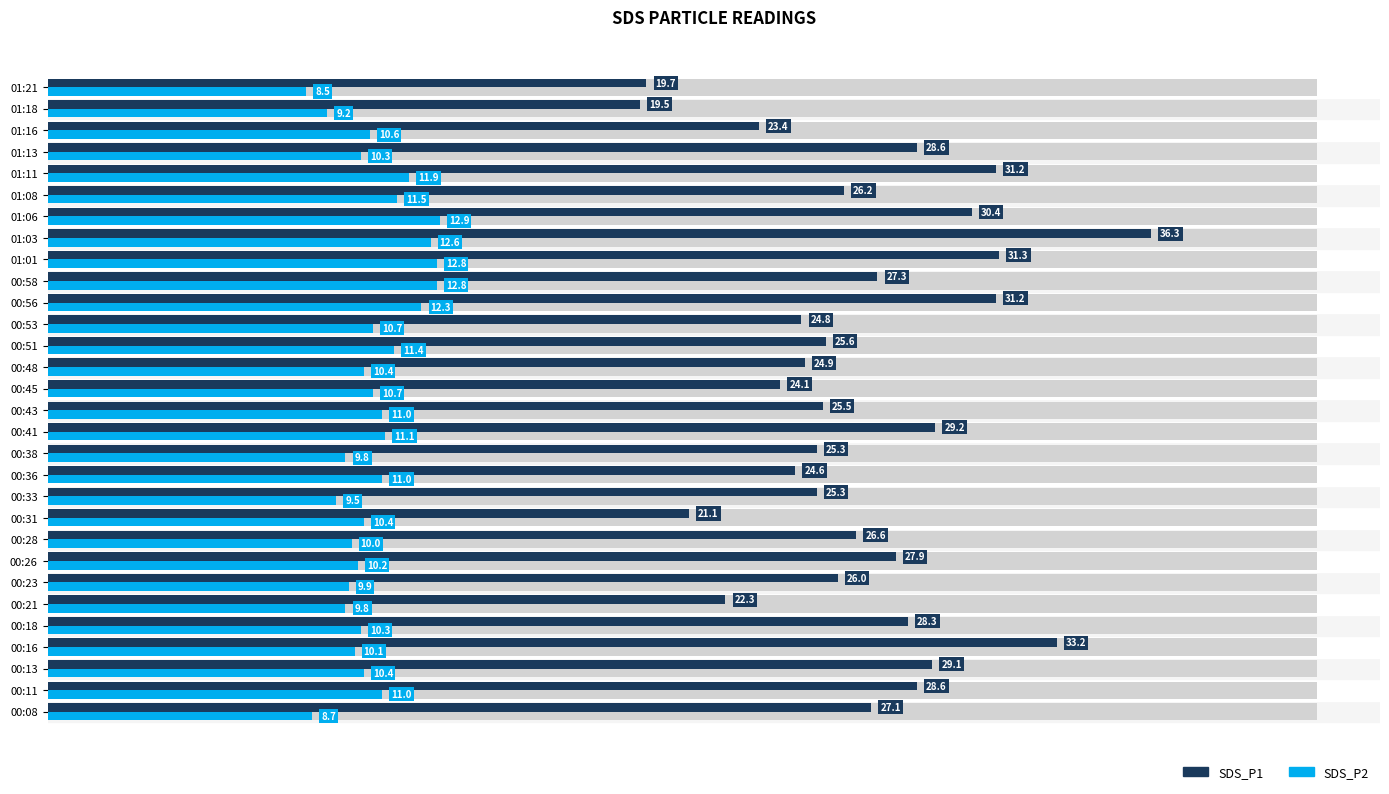

What is the minimum value for SDS_P2?

8.5